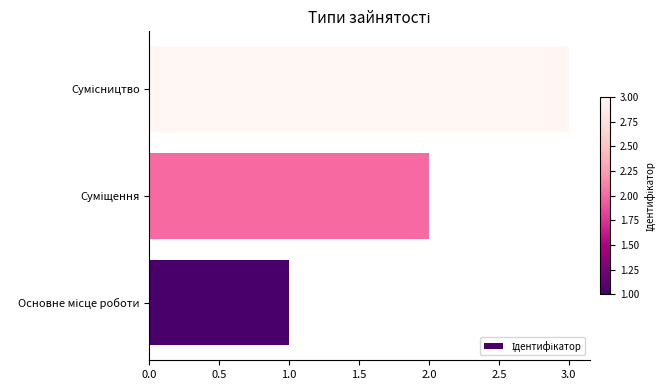

What is the greatest value displayed?

3